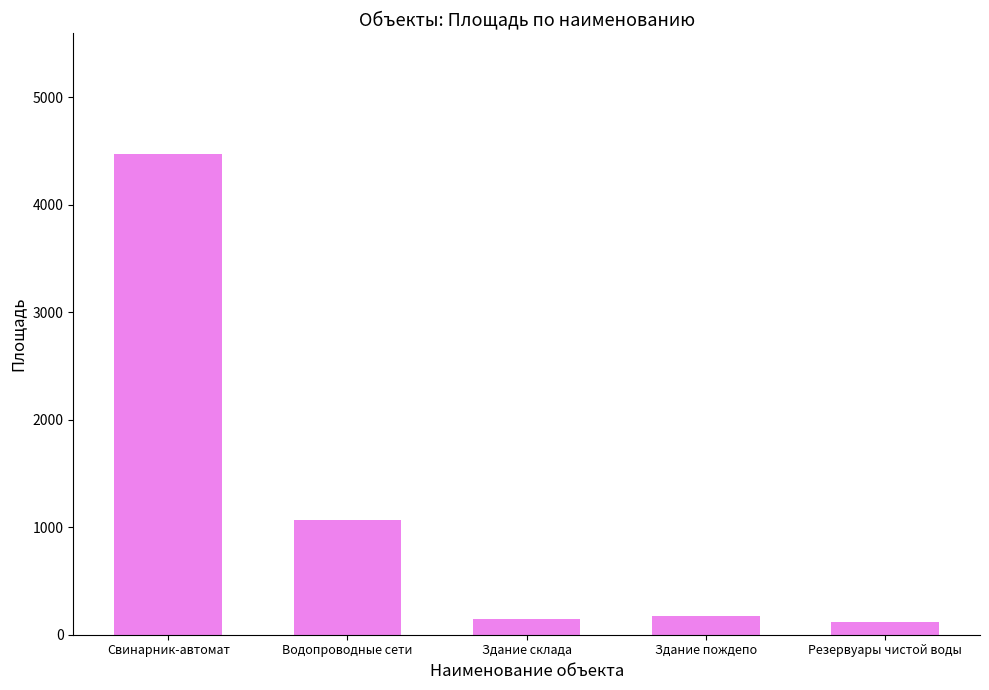

At which category does the chart reach its peak across all series?

Свинарник-автомат